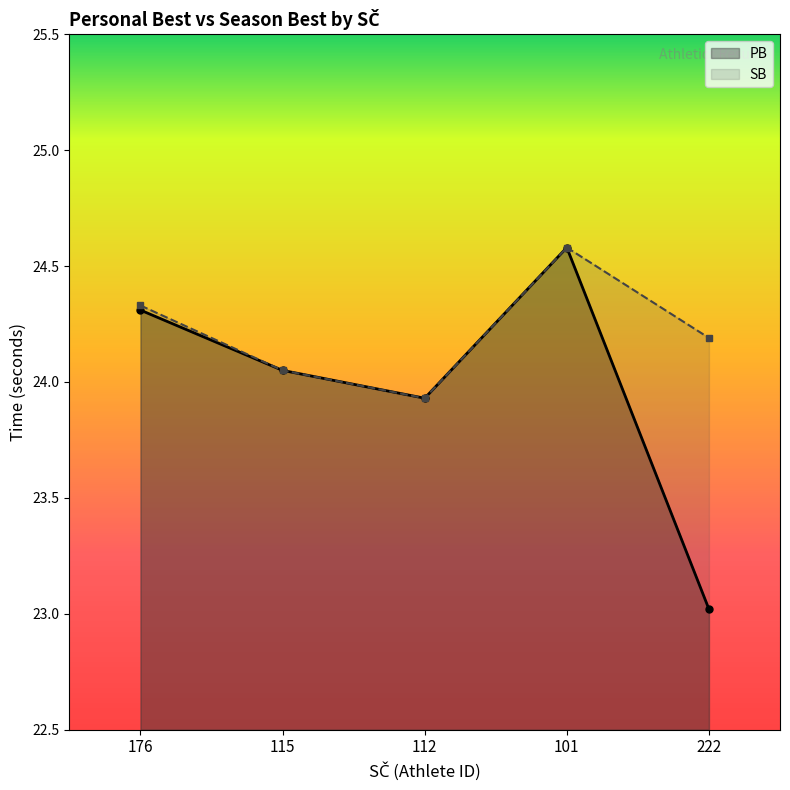

At which category is the sum across all series the highest?

101